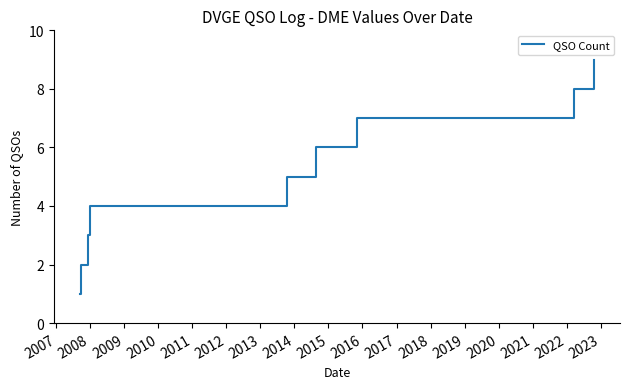

What is the maximum value shown in the chart?

9